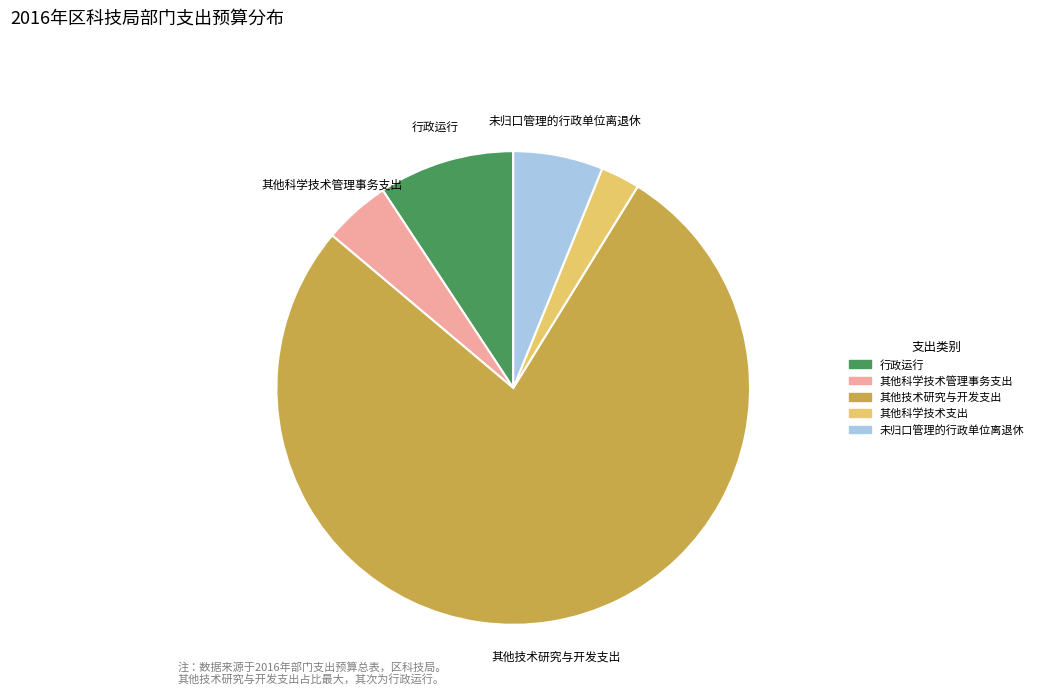

How many segments does this pie chart have?

5